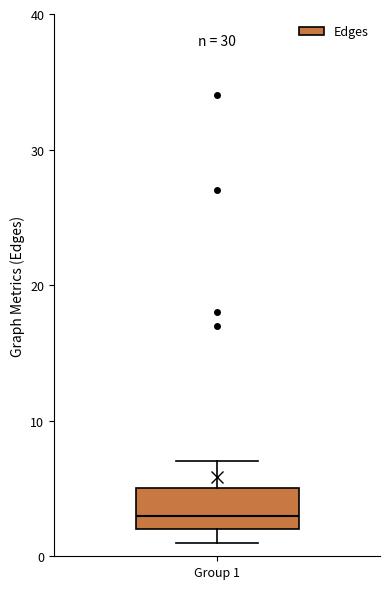

Where does the upper whisker of the box for Group 1 end on the y-axis? The values are not printed on the chart, so give them approximately, as read against the axis.

7